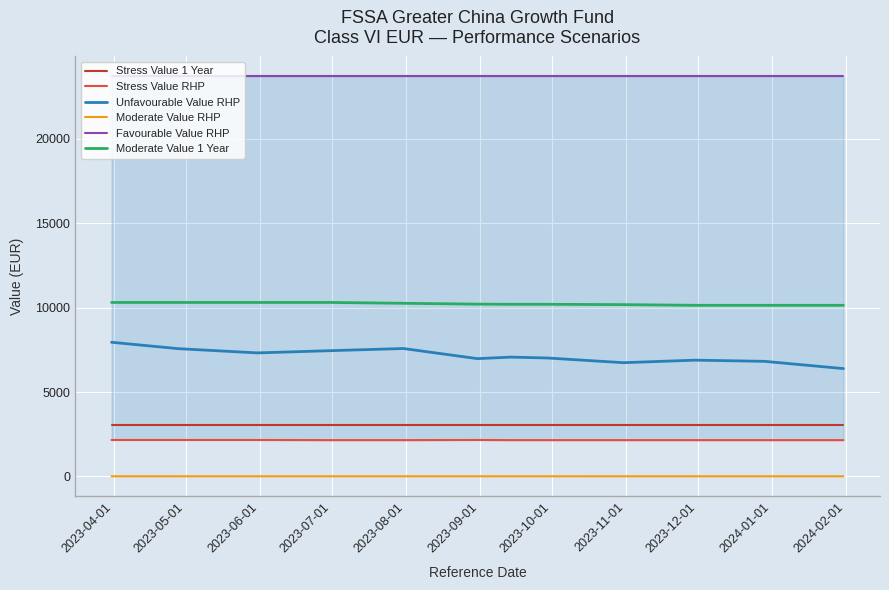

True or false: Moderate Value RHP and Moderate Value 1 Year intersect in this chart.

False